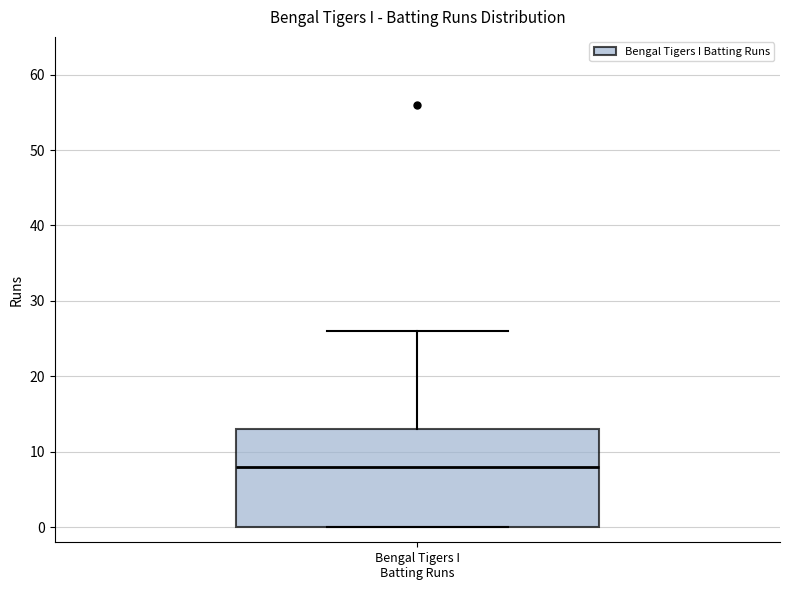

Transcribe this box plot: give where the median line is, the range the box spans, and where the two whiskers end, as read against the y-axis. The values are not printed on the chart, so give them approximately, as read against the axis.

median 8, box 0 to 13, whiskers 0 to 26